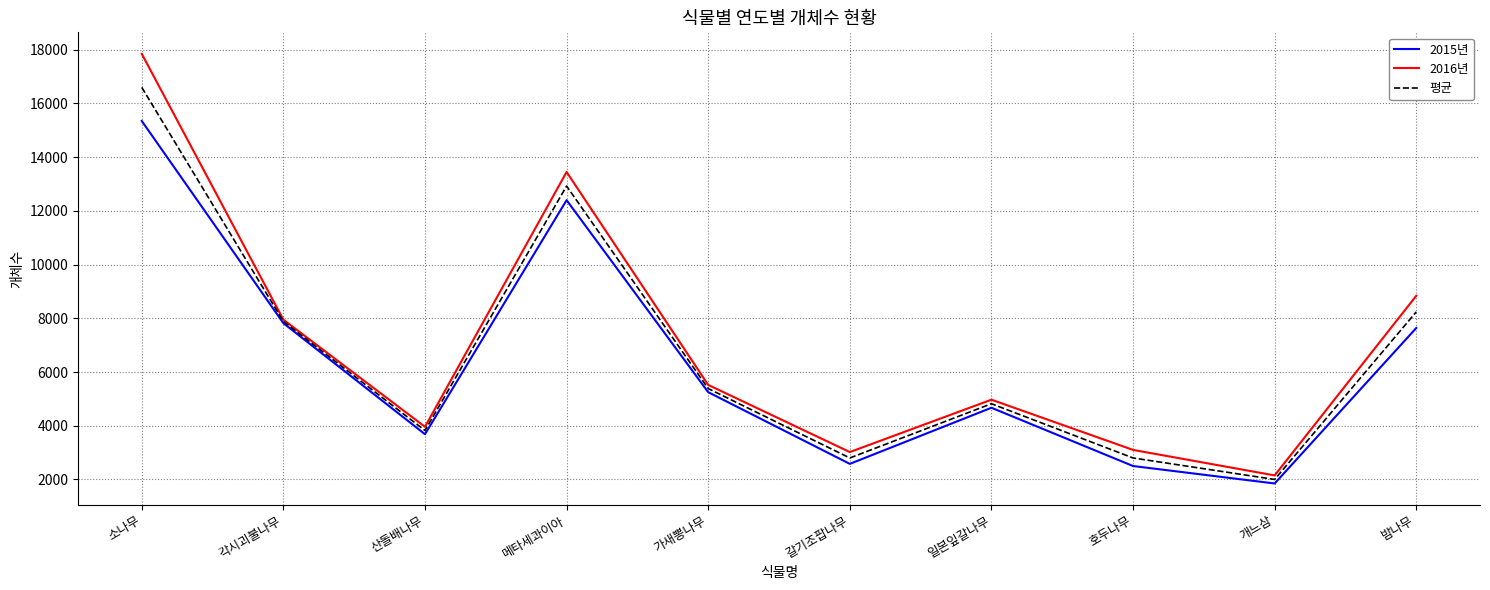

Rank the series by their maximum value, from highest to lowest.

2016년, 평균, 2015년